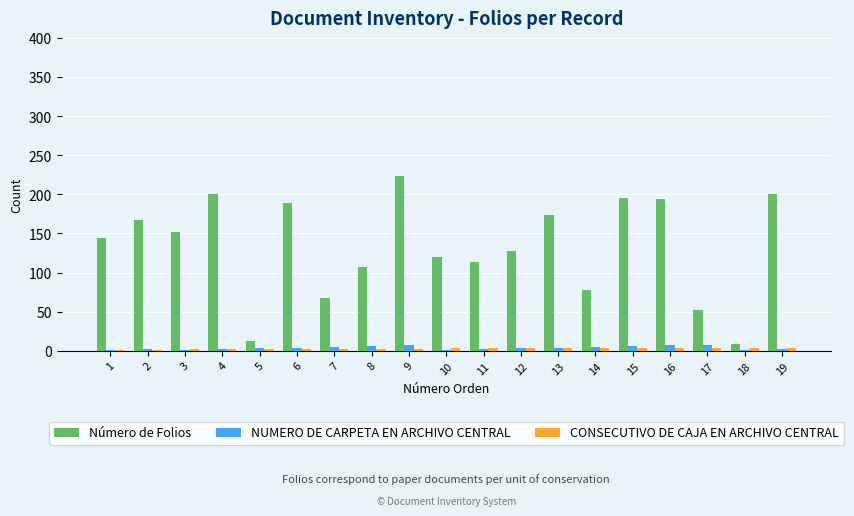

Between 9 and 14, which series saw the biggest shift?

Número de Folios